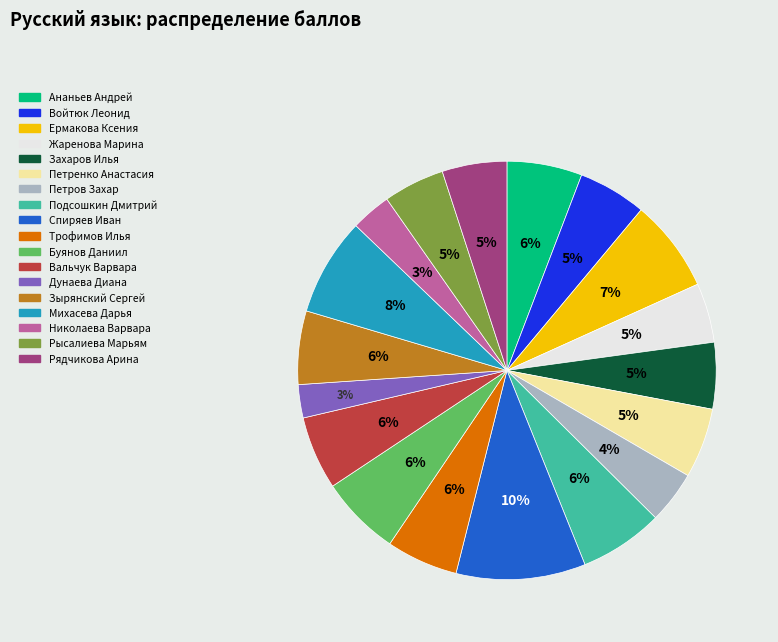

Which category has the biggest portion of the pie?

Спиряев Иван